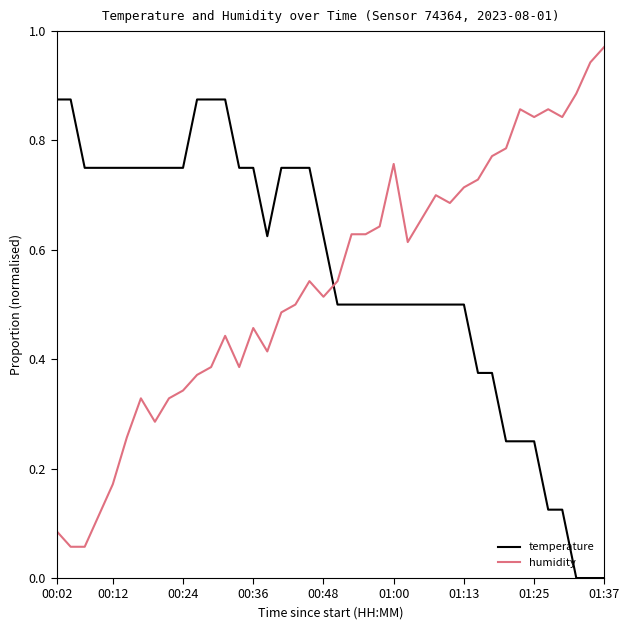

List the series in order of their peak value, lowest first.

temperature, humidity